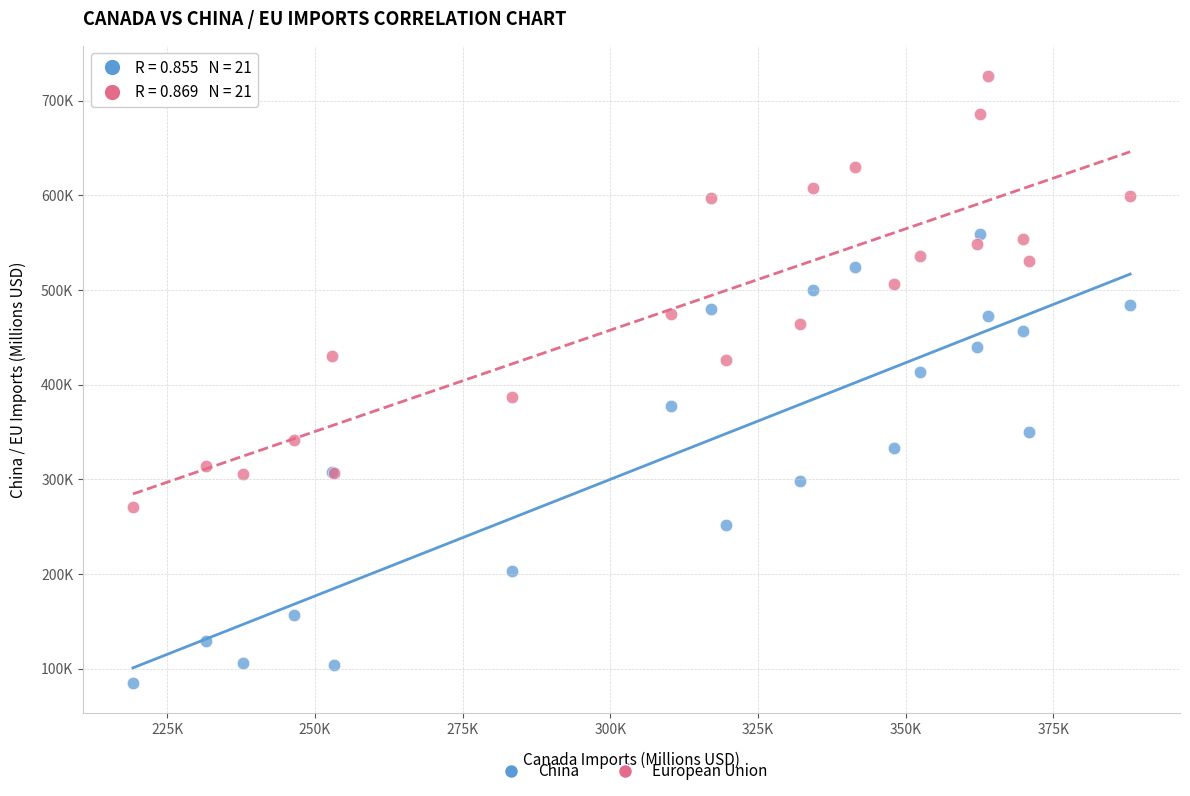

Which series contains the highest Y value?

European Union